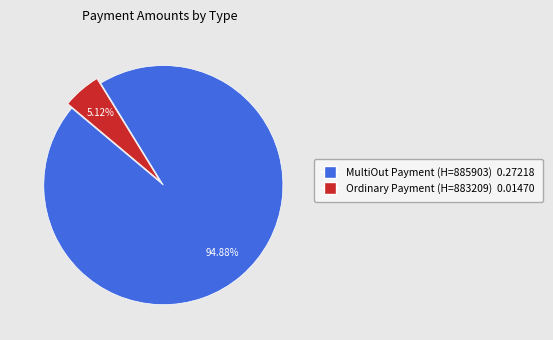

Does any single category account for the majority?

Yes